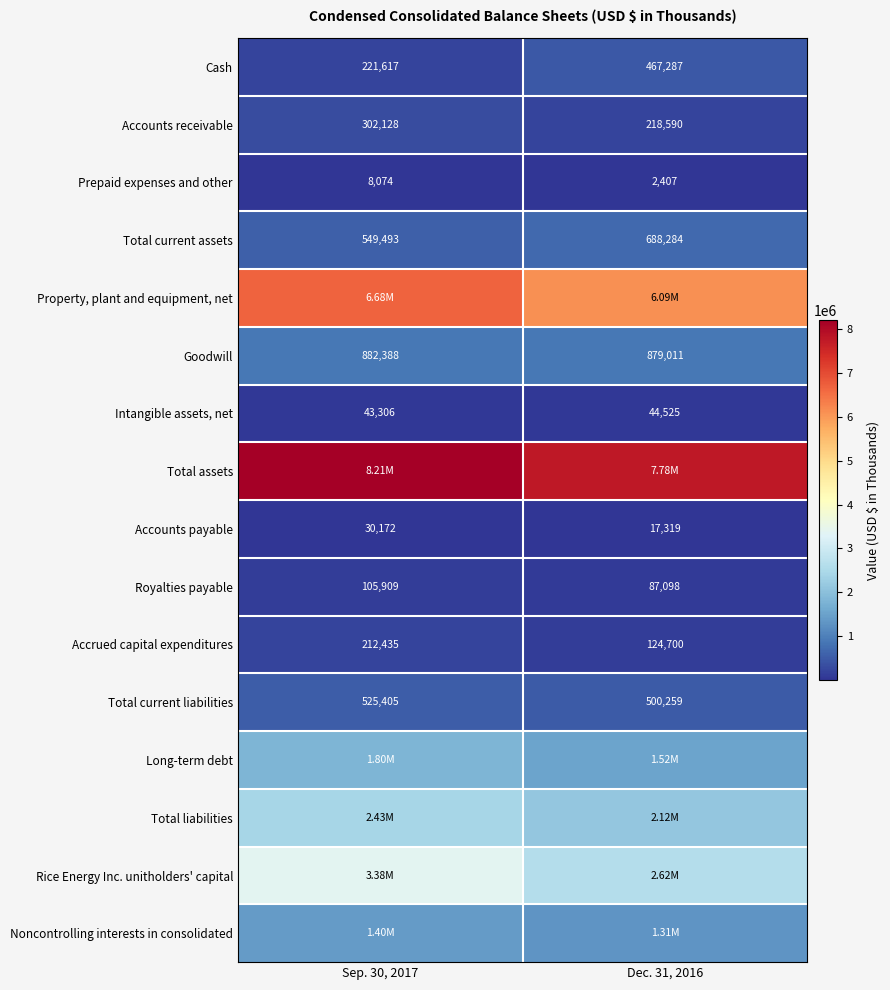

Is it true that Goodwill equals 1454039 at Dec. 31, 2016?

False